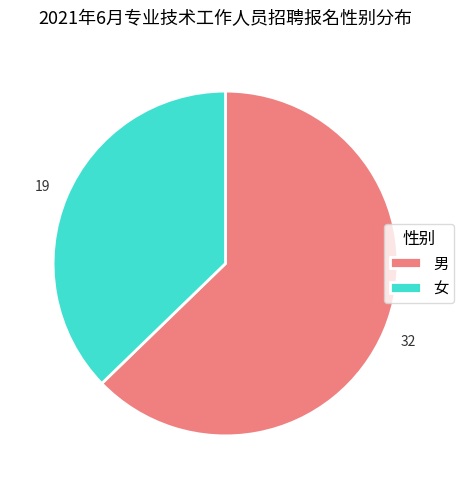

Which has a higher value, 男 or 女?

男